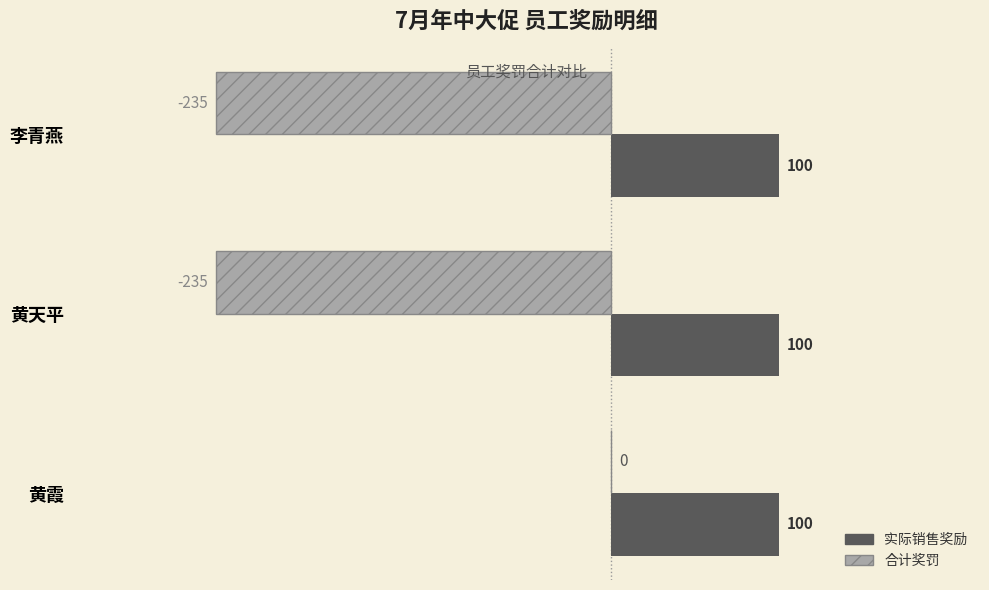

Is the value of 实际销售奖励 at 李青燕 greater than the value of 合计奖罚 at 黄天平?

Yes